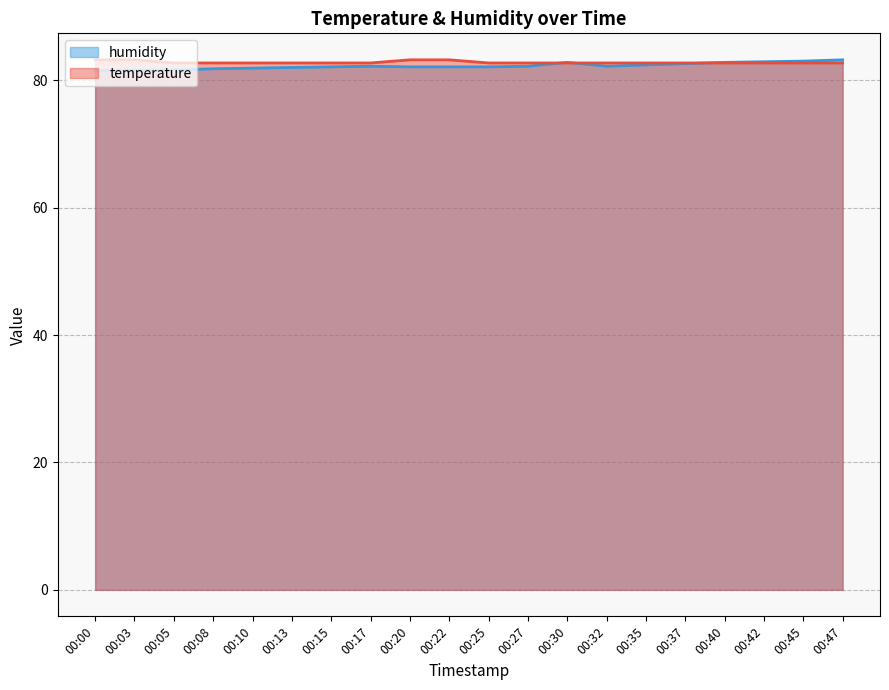

What is the difference between the maximum and minimum values in the temperature series?

0.5